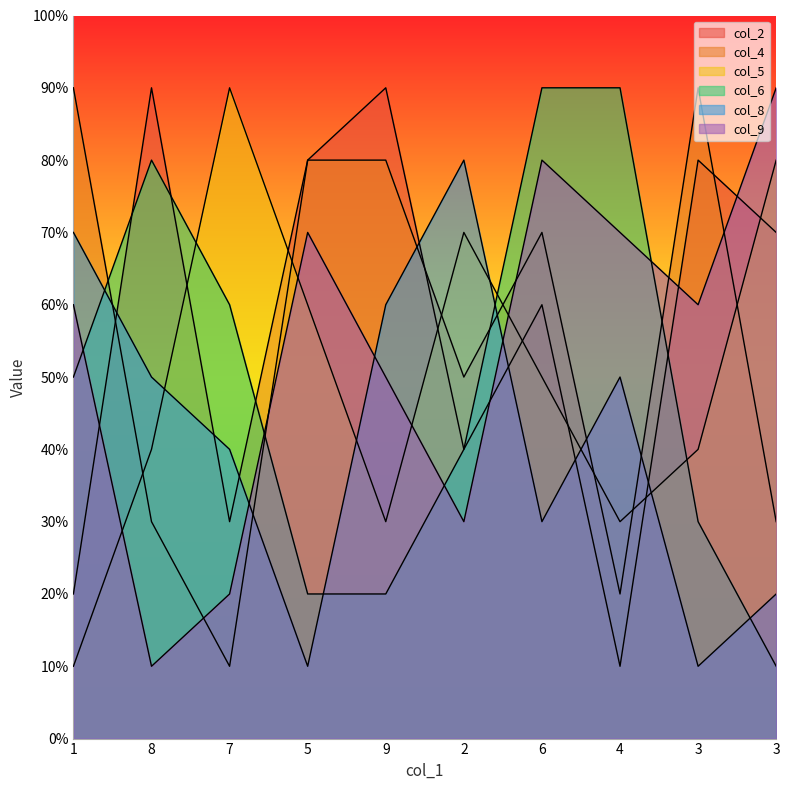

True or false: col_2 has a value of 9 at 9.

True